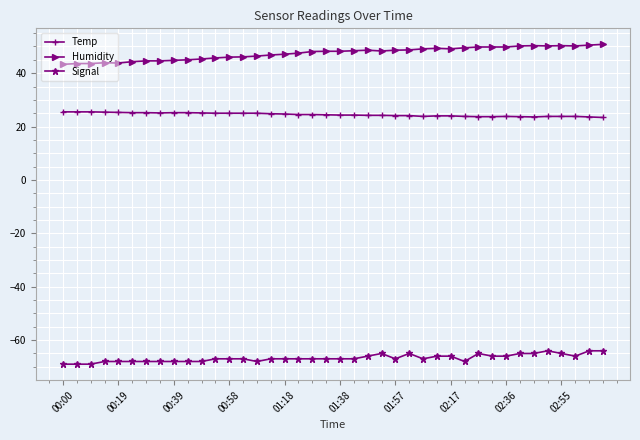

Which series has the largest range (max minus min)?

Humidity